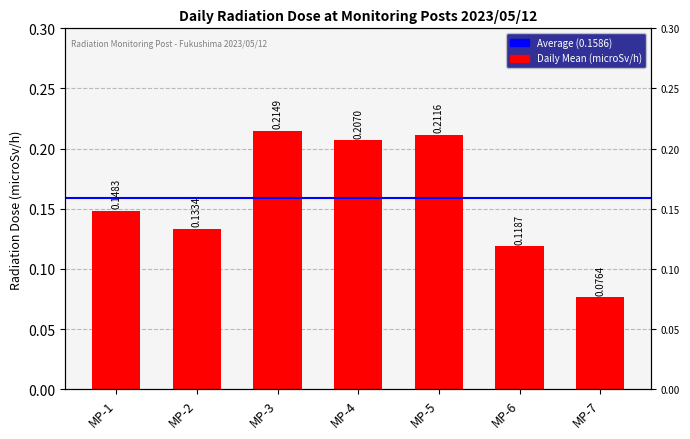

What is the difference between the maximum and minimum values?

0.1